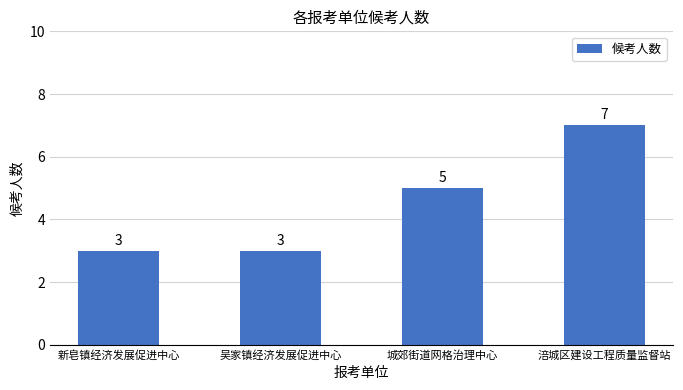

How many categories are shown in the chart?

4